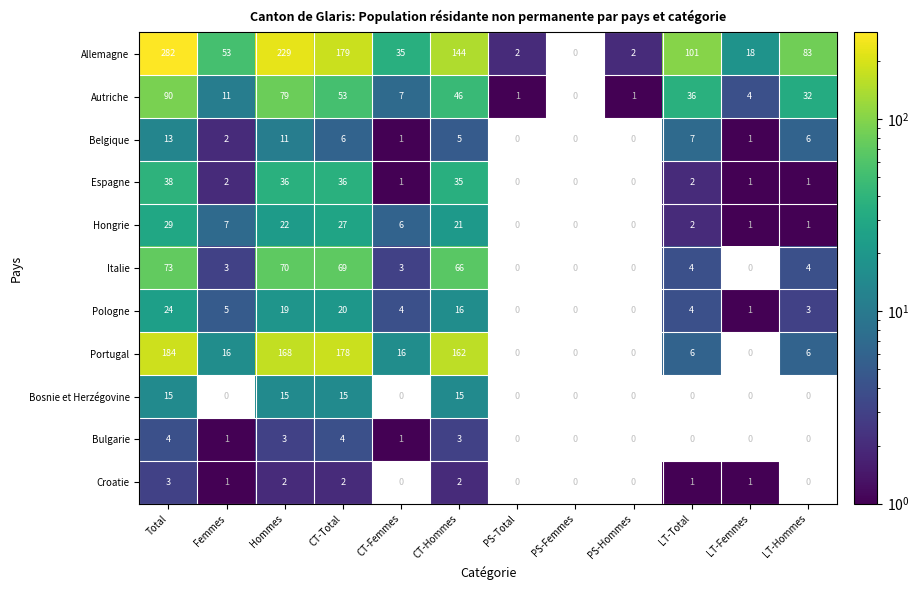

The value of Bulgarie at CT-Femmes is 2. True or false?

False